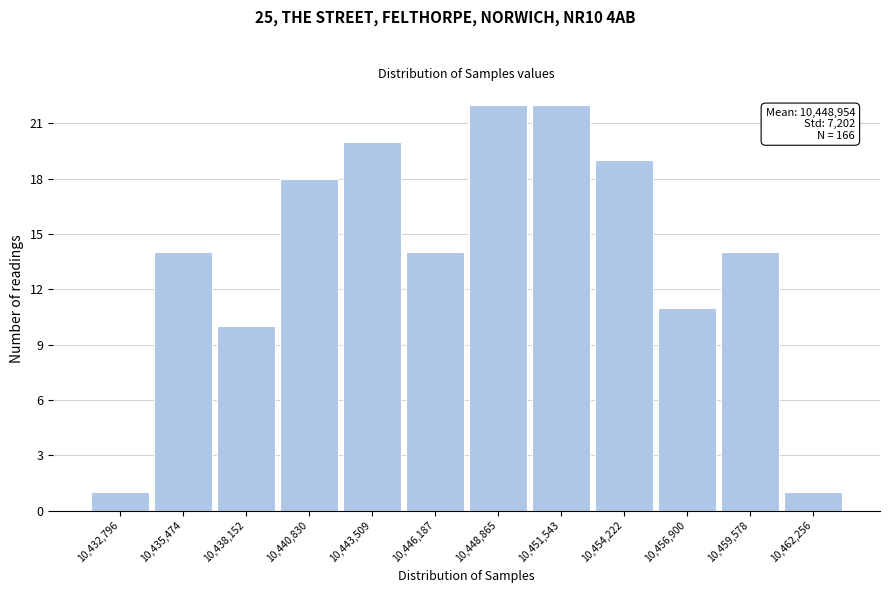

Reading right to left, what are all the values shown in this chart?

10,462,256=1	10,459,578=14	10,456,900=11	10,454,222=19	10,451,543=22	10,448,865=22	10,446,187=14	10,443,509=20	10,440,830=18	10,438,152=10	10,435,474=14	10,432,796=1